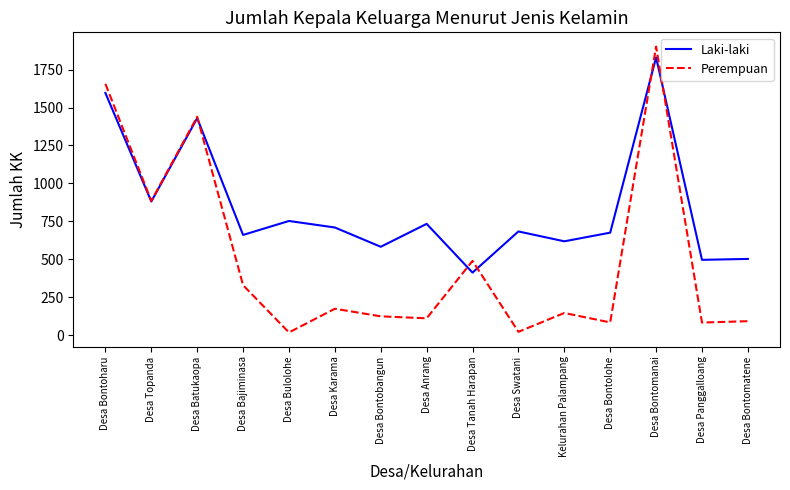

After their last crossing, which series has the higher values: Laki-laki or Perempuan?

Laki-laki